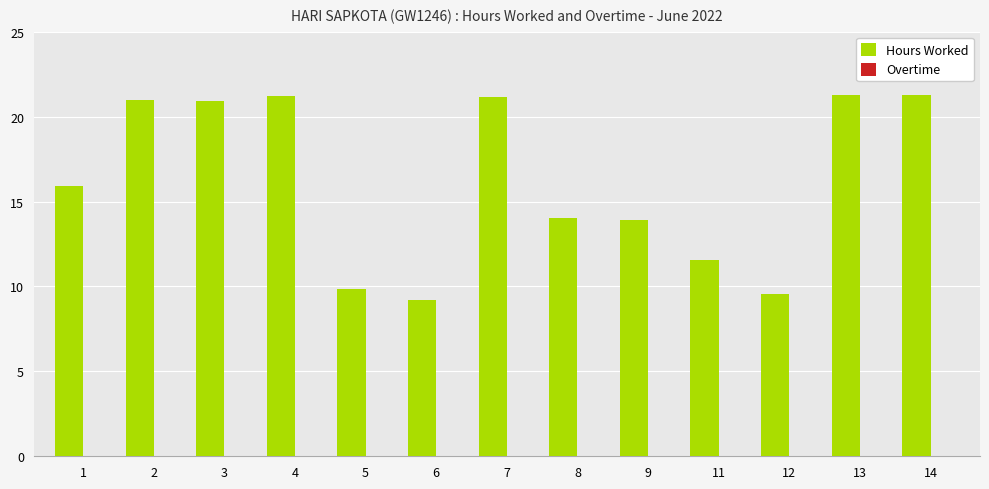

How many data points does each series have?

13